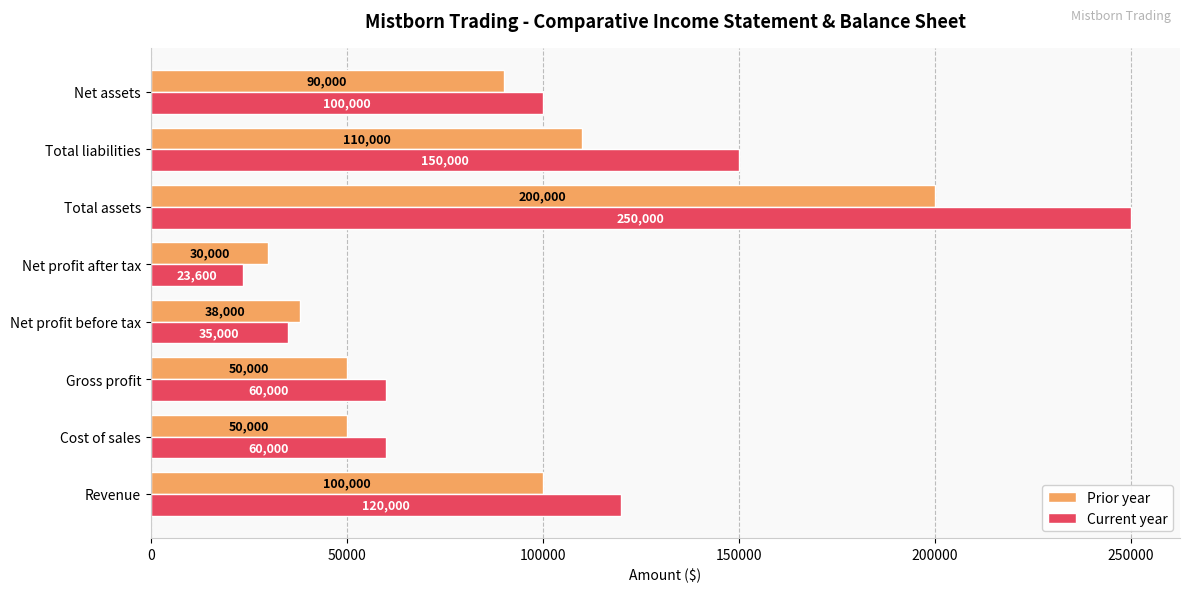

How many distinct data groups are displayed?

2